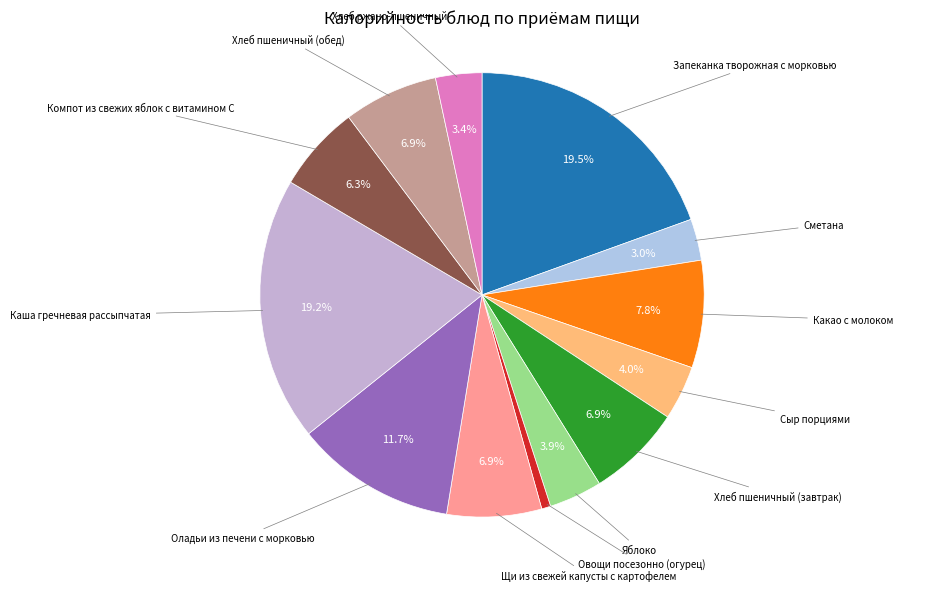

How many slices are in this pie chart?

13